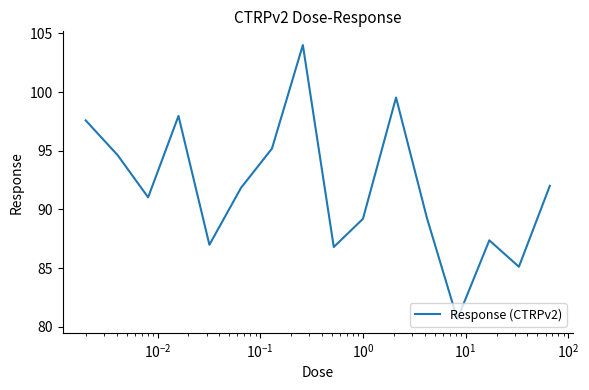

What is the difference between the maximum and minimum values?

23.3